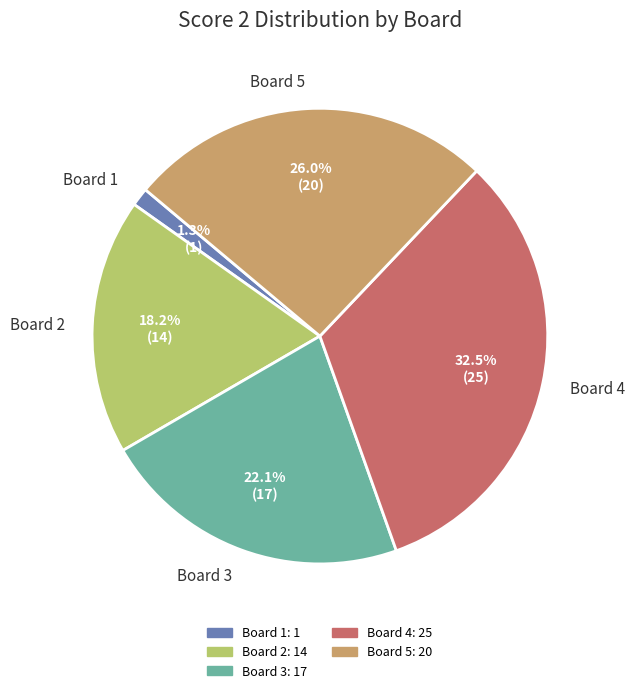

How many segments does this pie chart have?

5